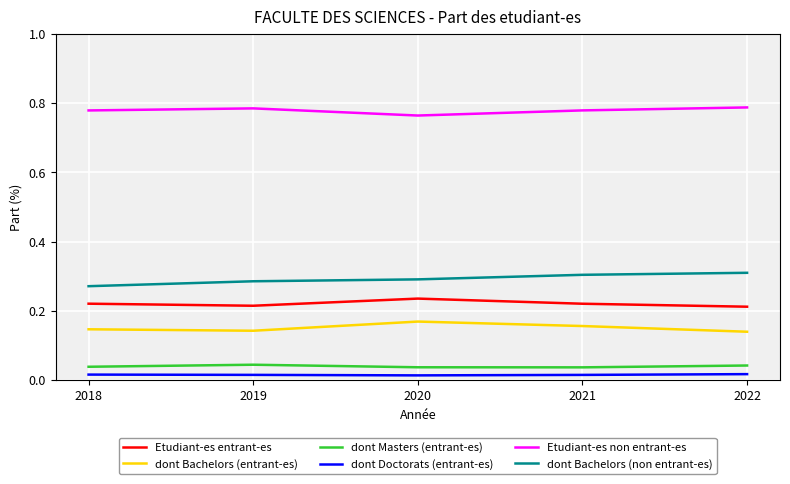

The value of dont Bachelors (entrant-es) at 2018 is 0.2. True or false?

False